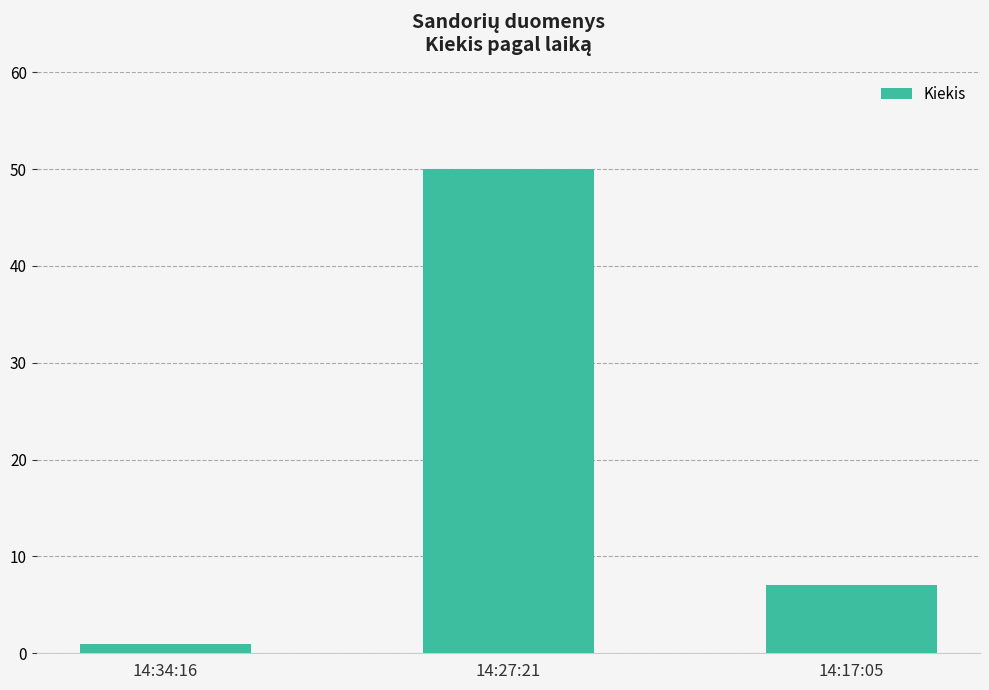

What is the ratio of the value at 14:34:16 to the value at 14:17:05?

0.1